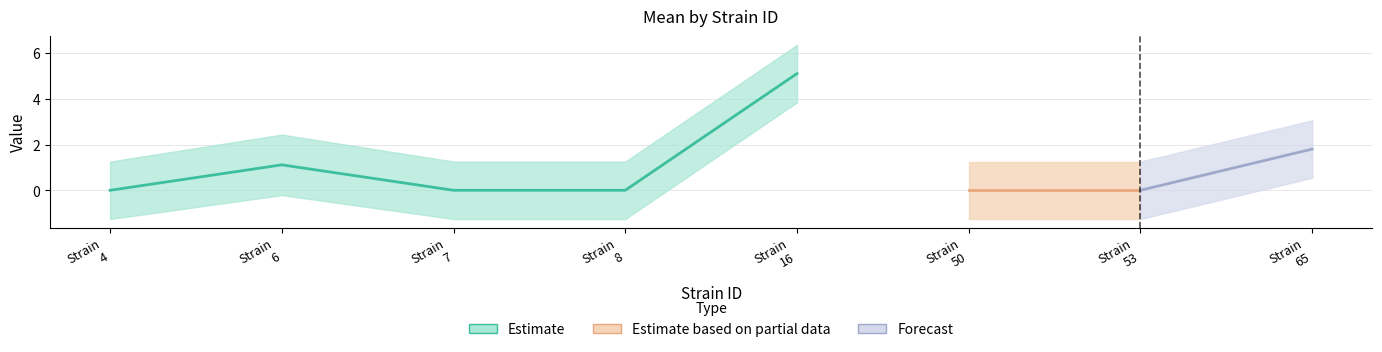

Reading left to right, list all the values displayed in this chart.

mean: 4=0.0	6=1.1	7=0.0	8=0.0	16=5.1	50=0.0	53=0.0	65=1.8
uppercl: 4=1.3	6=2.4	7=1.3	8=1.3	16=6.4	50=1.3	53=1.3	65=3.1
lowercl: 4=-1.3	6=-0.2	7=-1.3	8=-1.3	16=3.8	50=-1.3	53=-1.3	65=0.5
sem: 4=0.6	6=0.7	7=0.6	8=0.6	16=0.6	50=0.6	53=0.6	65=0.6